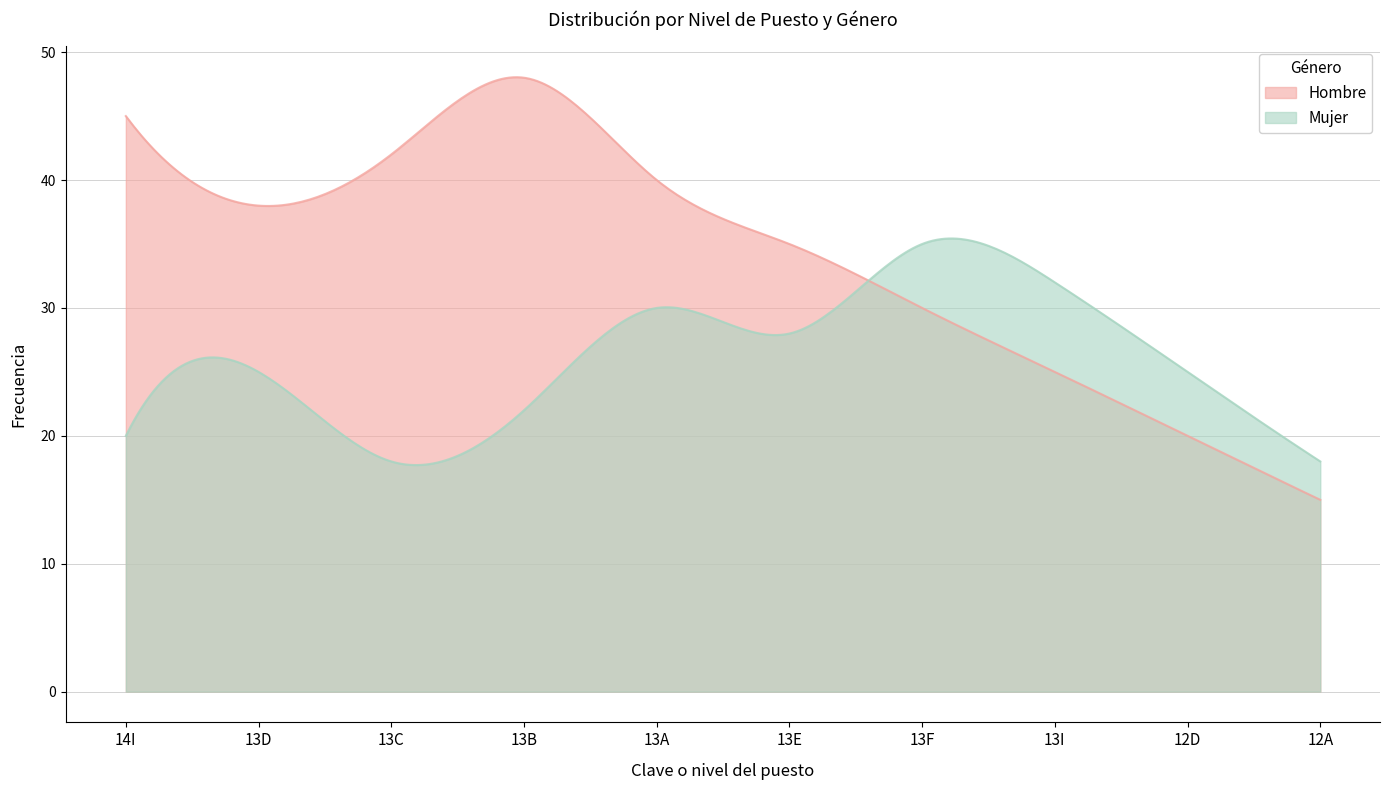

What position from the right is 13B?

7